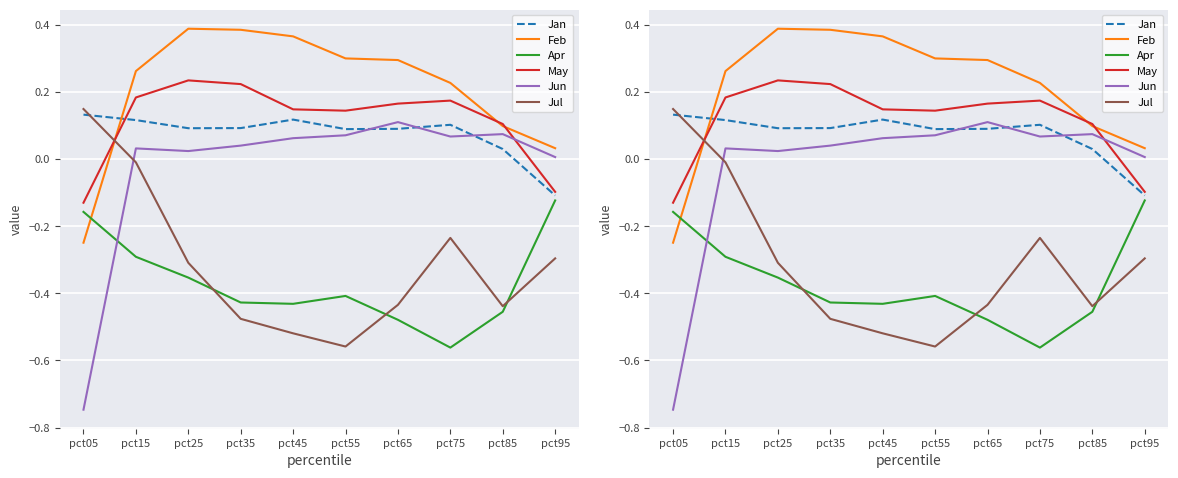

How many Jan values are between 0 and 1?

9